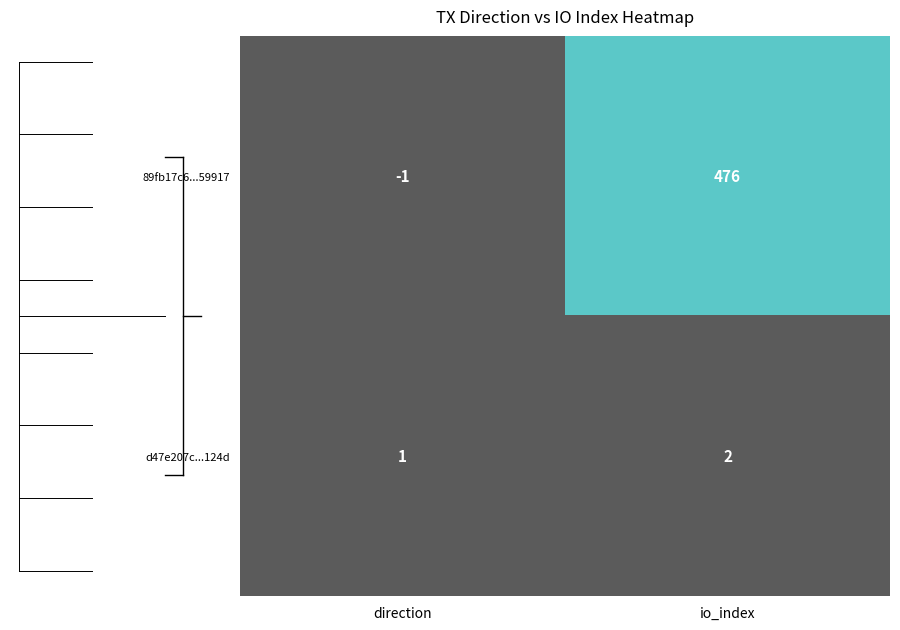

Where is d47e207c...124d nearest to the value 1?

direction